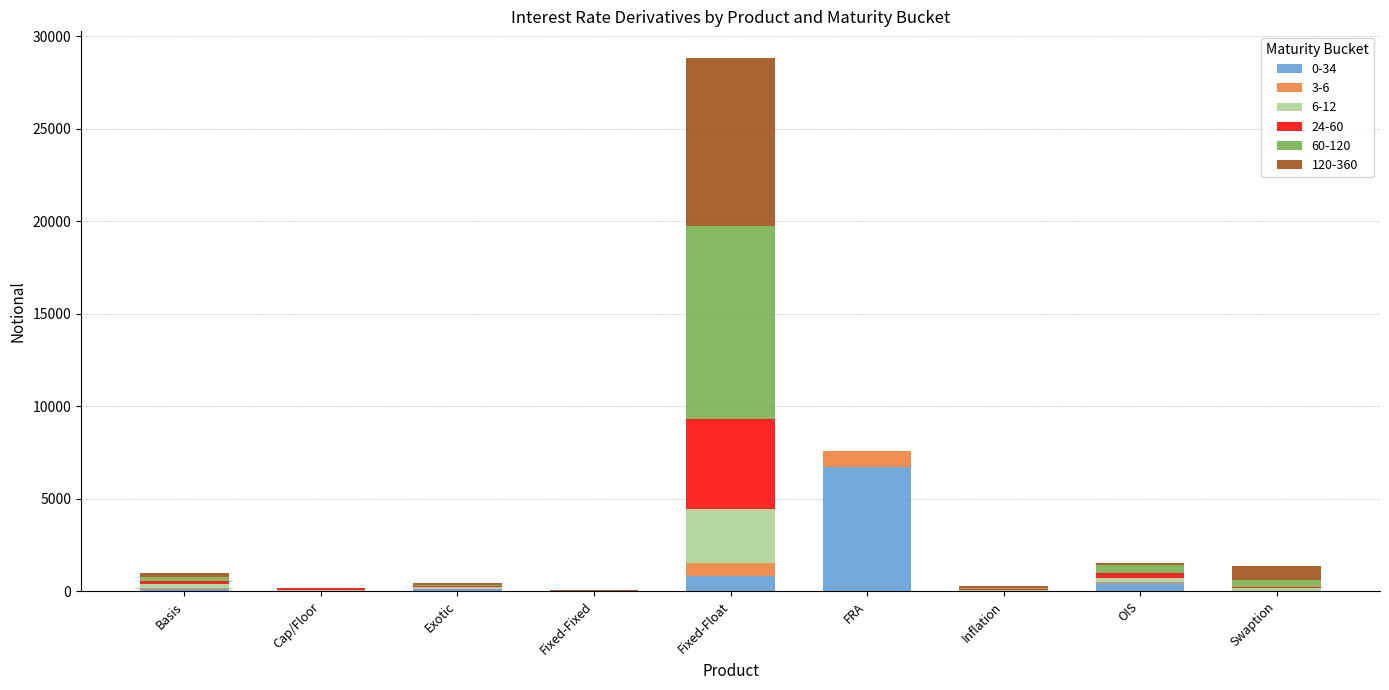

At which category is the sum across all series the highest?

Fixed-Float